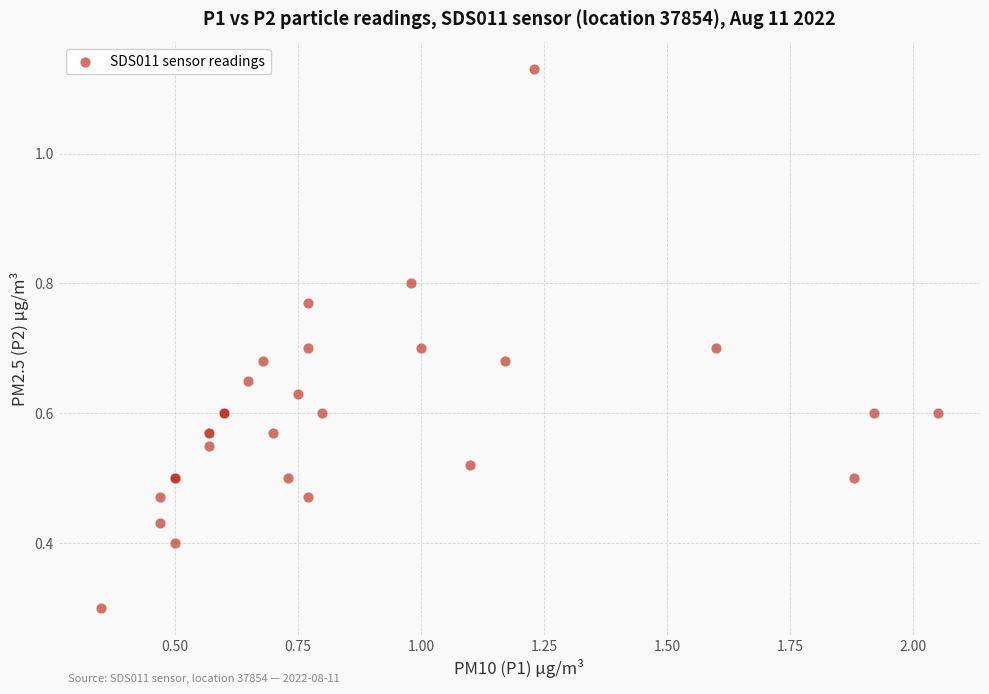

What Y value in the scatter plot is closest to 0?

0.3